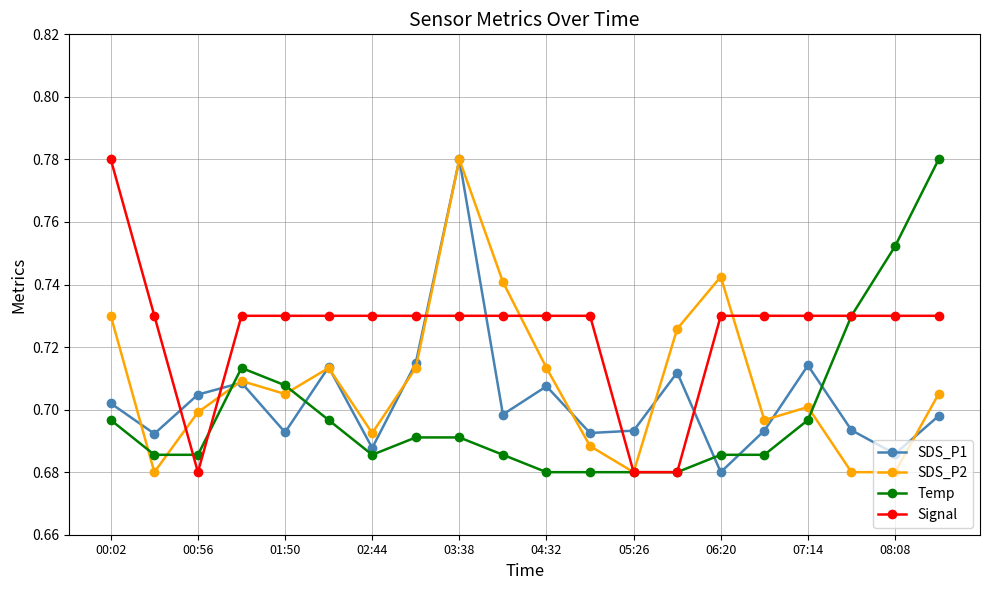

Count the Temp values in the range 0 to 1.

20